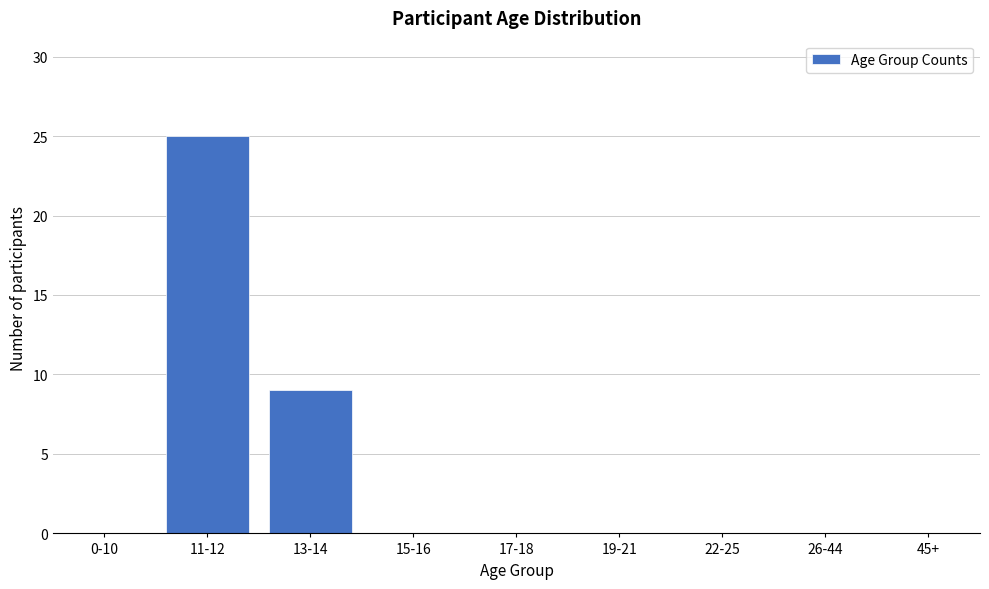

Reading left to right, extract all data points from this chart.

0-10=0	11-12=25	13-14=9	15-16=0	17-18=0	19-21=0	22-25=0	26-44=0	45+=0